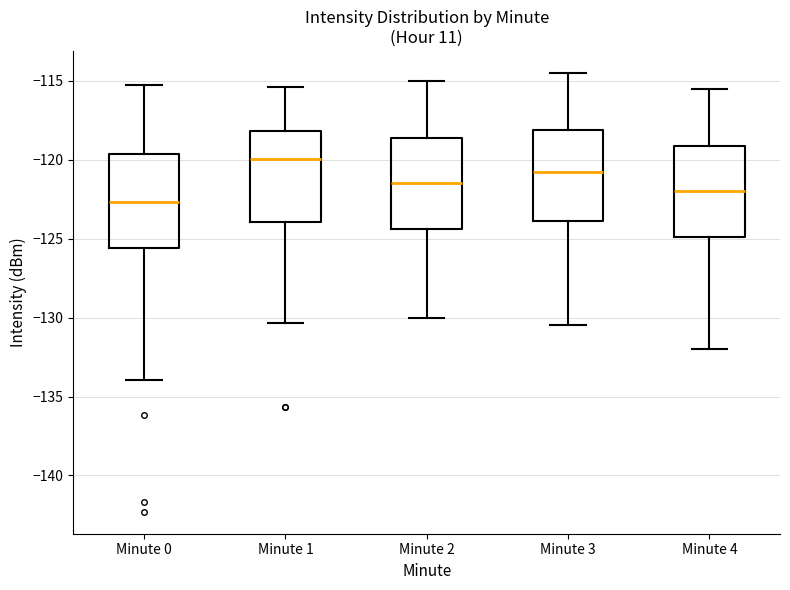

Reading left to right, read every box against the y-axis: the position of its median line, the range the box covers, and the ends of its whiskers. The values are not printed on the chart, so give them approximately, as read against the axis.

Minute 0: median -122.5, box -125.5 to -119.5, whiskers -134.0 to -115.5
Minute 1: median -120.0, box -124.0 to -118.0, whiskers -130.5 to -115.5
Minute 2: median -121.5, box -124.5 to -118.5, whiskers -130.0 to -115.0
Minute 3: median -120.5, box -124.0 to -118.0, whiskers -130.5 to -114.5
Minute 4: median -122.0, box -125.0 to -119.0, whiskers -132.0 to -115.5